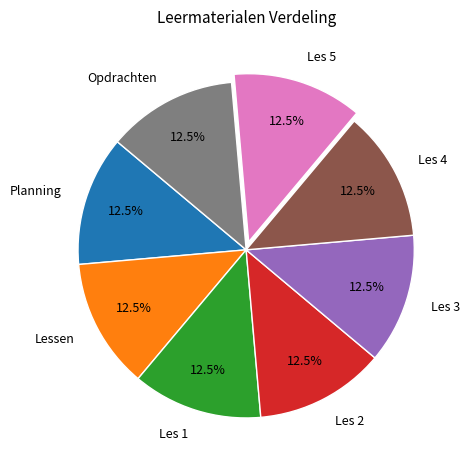

Is there a majority slice in this chart?

No